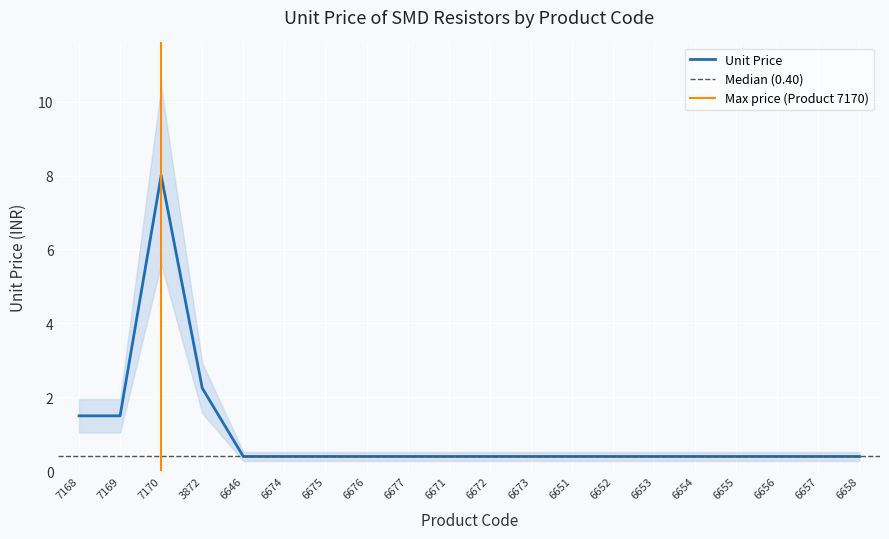

Reading left to right, extract all data points from this chart.

1.5	1.5	8.0	2.2	0.4	0.4	0.4	0.4	0.4	0.4	0.4	0.4	0.4	0.4	0.4	0.4	0.4	0.4	0.4	0.4